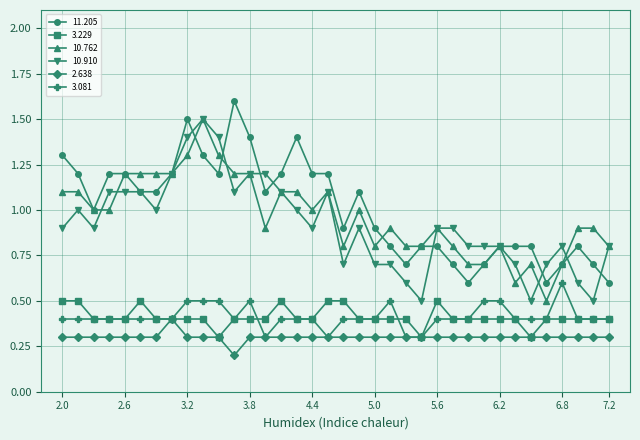

At how many categories does at least one series exceed 0?

36